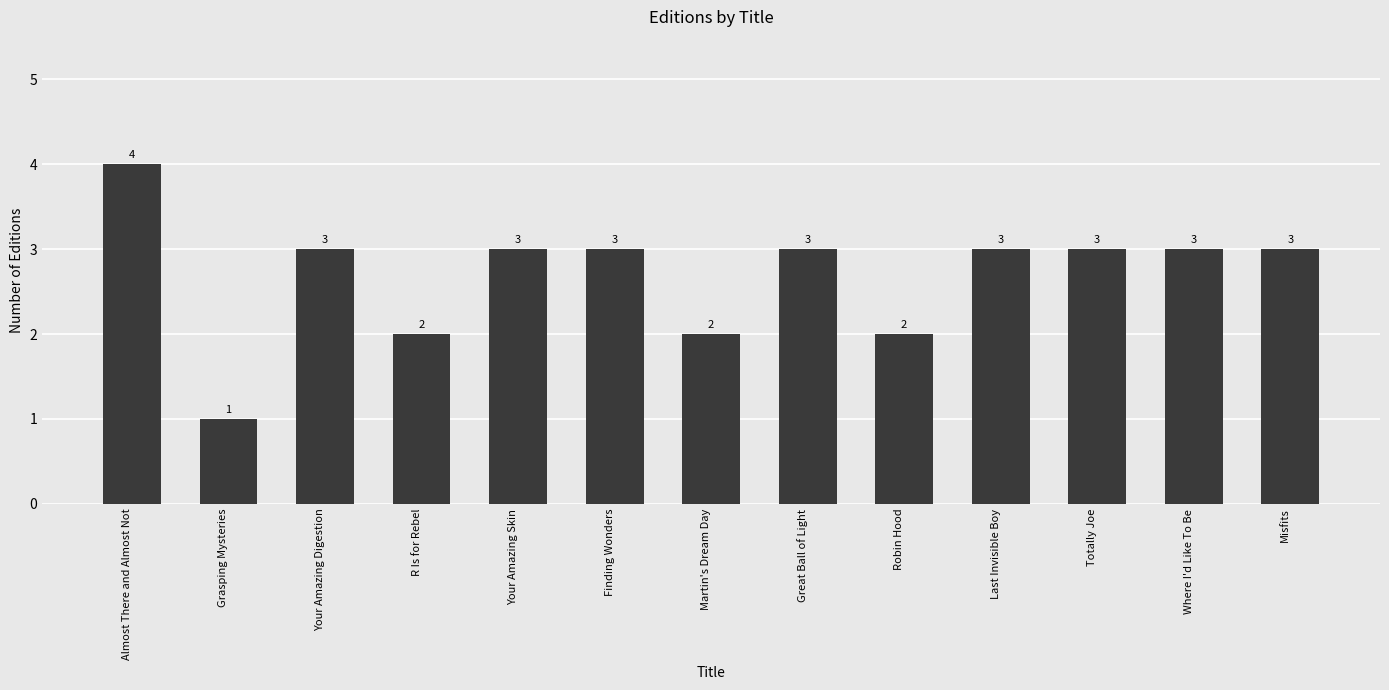

Where does the data first go above 3?

Almost There and Almost Not